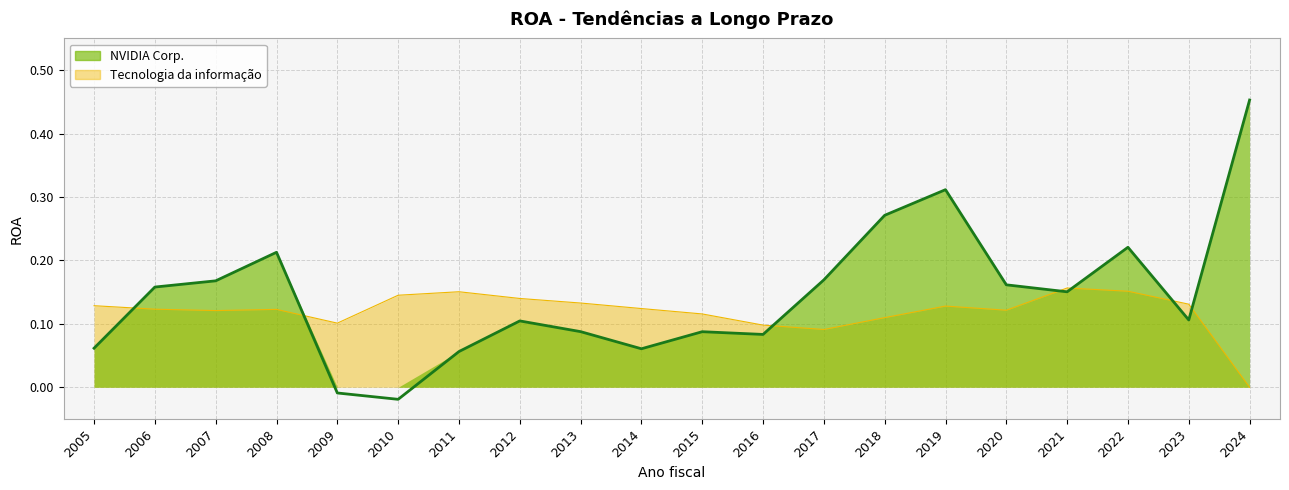

What is the value of the Tecnologia da informação point at the 19th from the left?

0.1